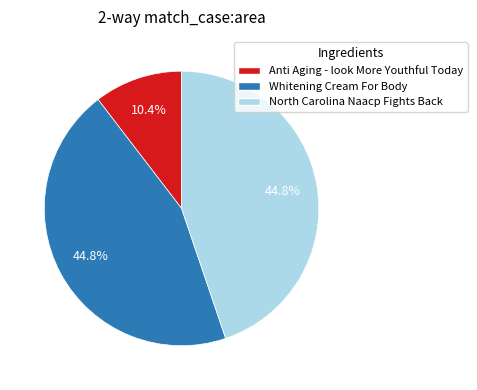

Does any single category account for the majority?

No